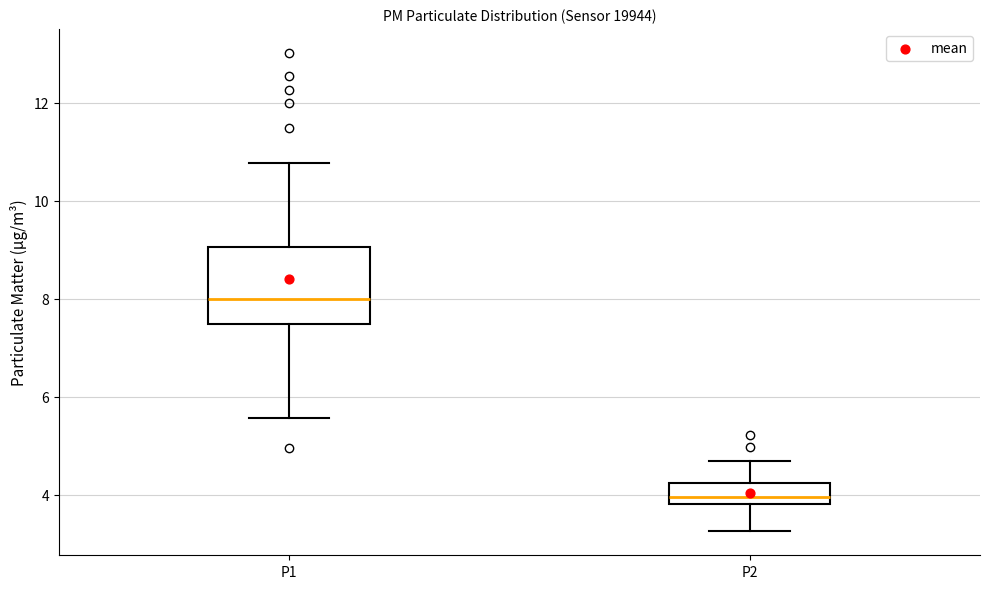

Which box is the tallest, from its lower edge to its upper edge?

P1